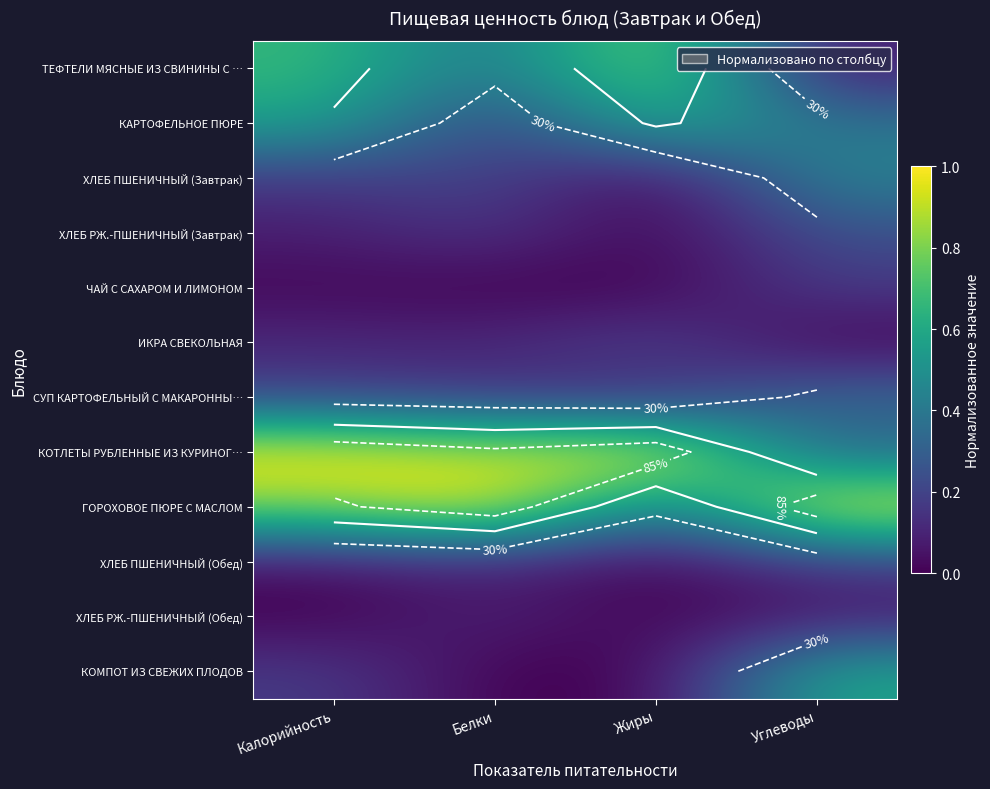

Which series has the largest total across all categories?

КОТЛЕТЫ РУБЛЕННЫЕ ИЗ КУРИНОГ…